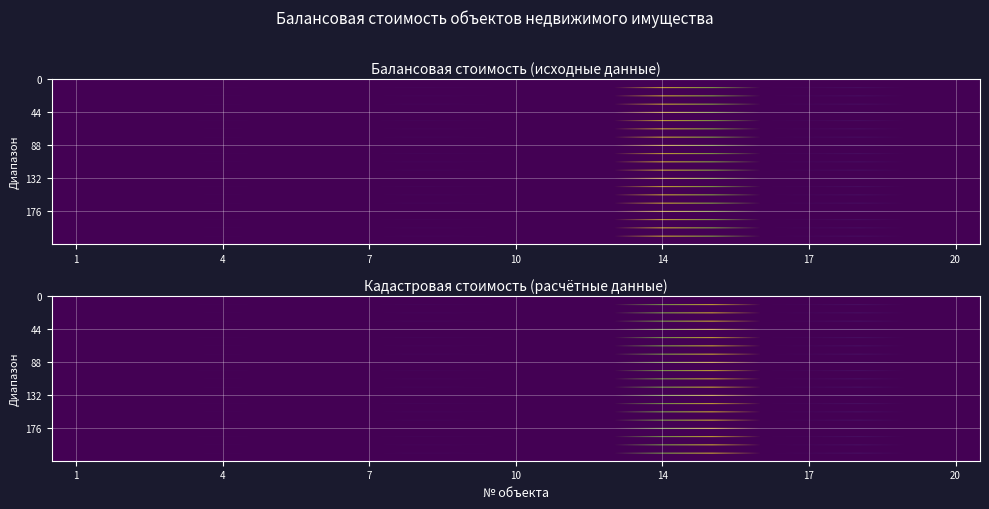

How many positive values does the 18 series have?

1